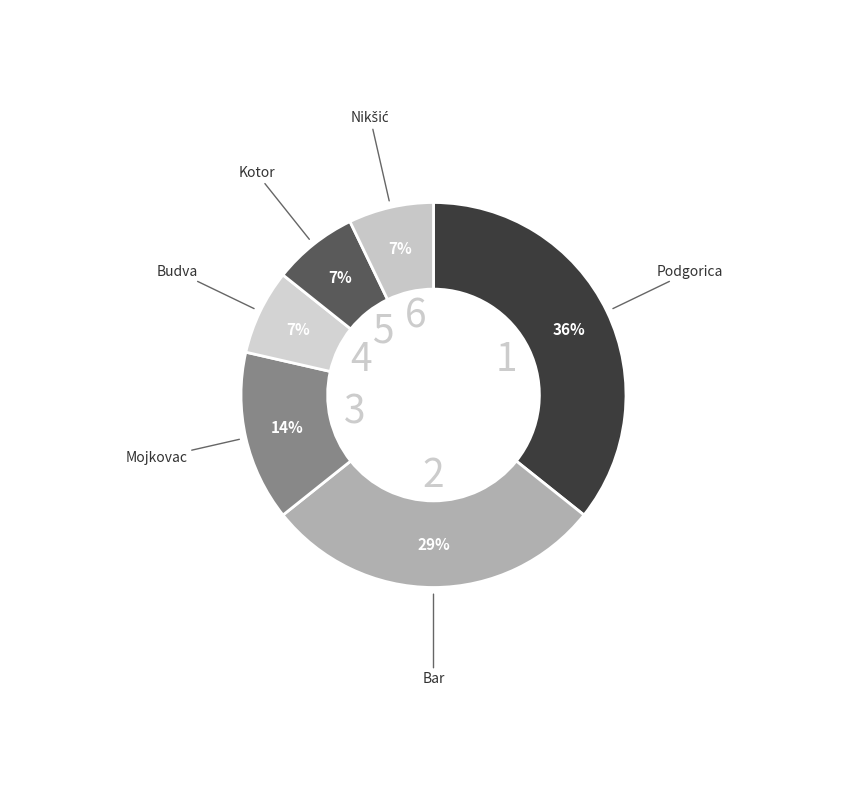

To the nearest percent, what is the difference between the largest and smallest slice percentages?

29%